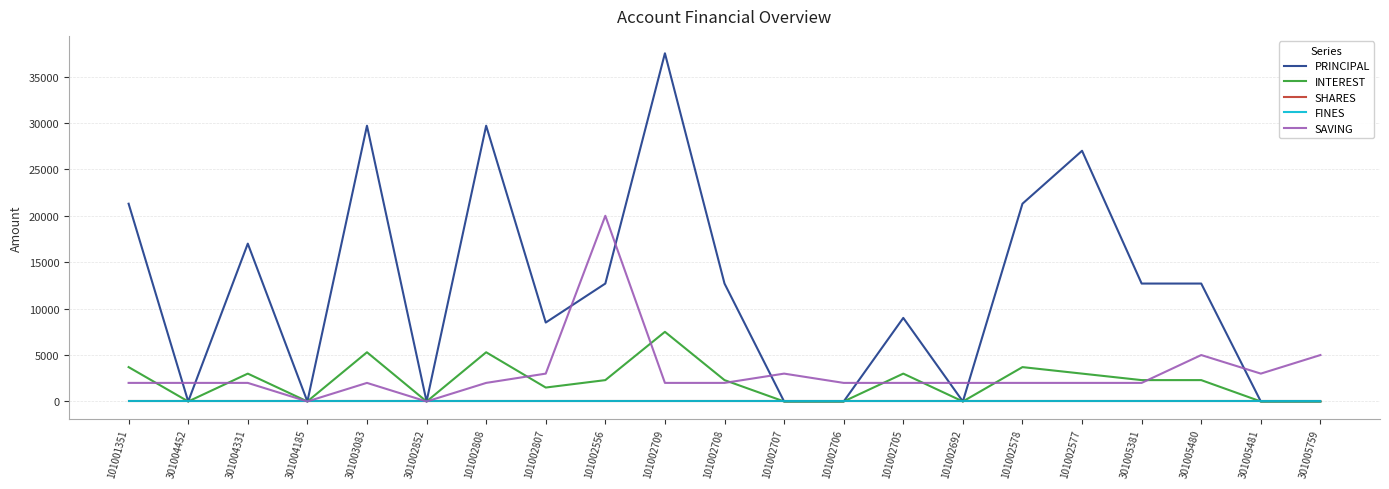

What is the difference between the second highest and minimum values in the PRINCIPAL series?

29700